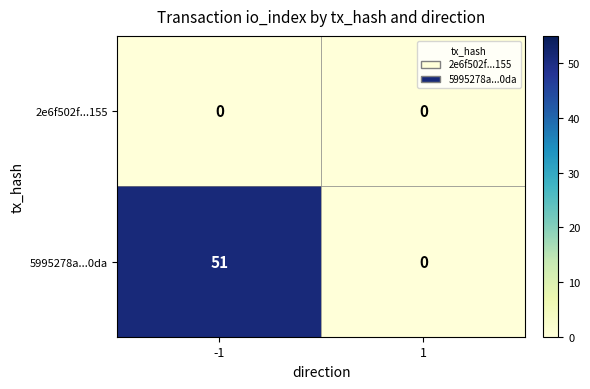

Reading right to left, list all the values displayed in this chart.

2e6f502f...155: 0	0
5995278a...0da: 0	51